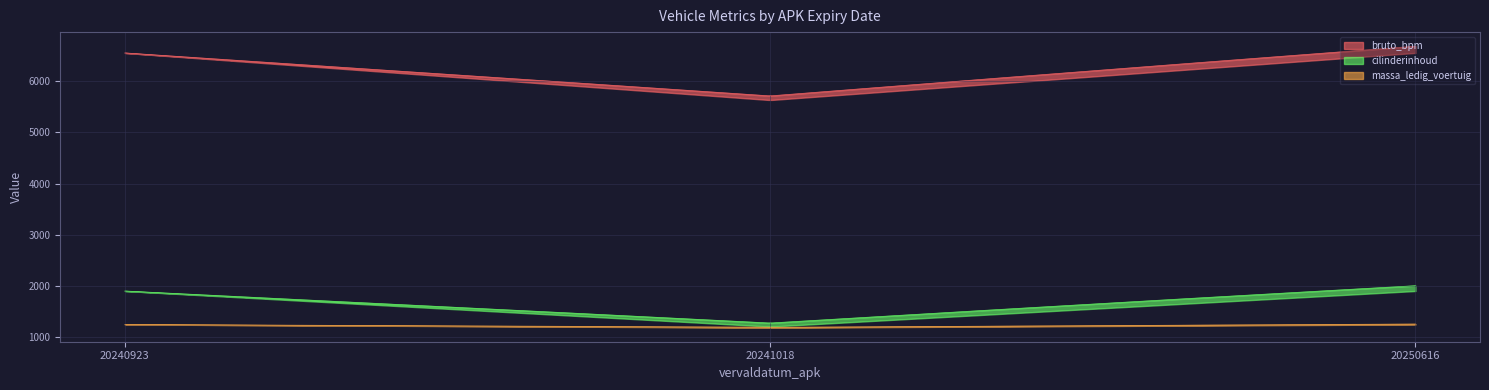

Which category has the lowest value in the massa_ledig_voertuig series?

20241018